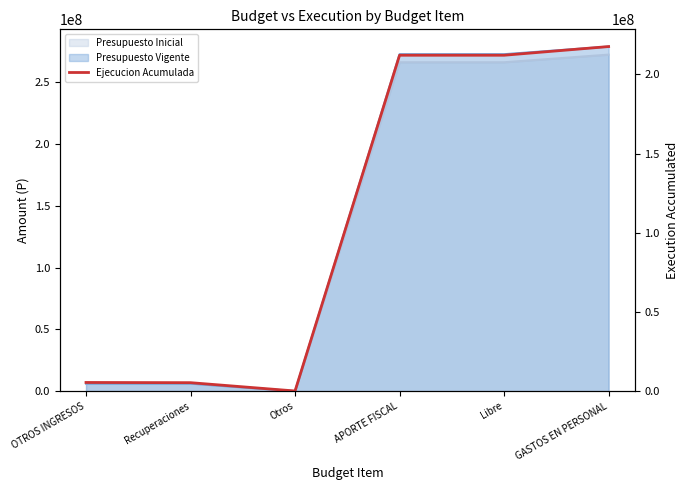

What is the maximum value shown in the chart?

217521140